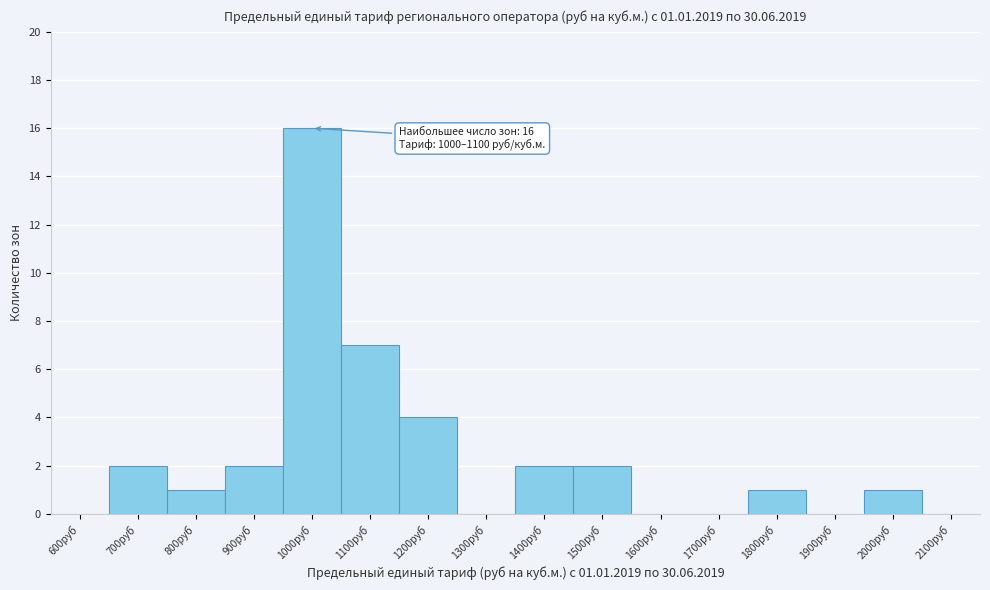

Reading right to left, list all the values displayed in this chart.

2100руб=0	2000руб=1	1900руб=0	1800руб=1	1700руб=0	1600руб=0	1500руб=2	1400руб=2	1300руб=0	1200руб=4	1100руб=7	1000руб=16	900руб=2	800руб=1	700руб=2	600руб=0